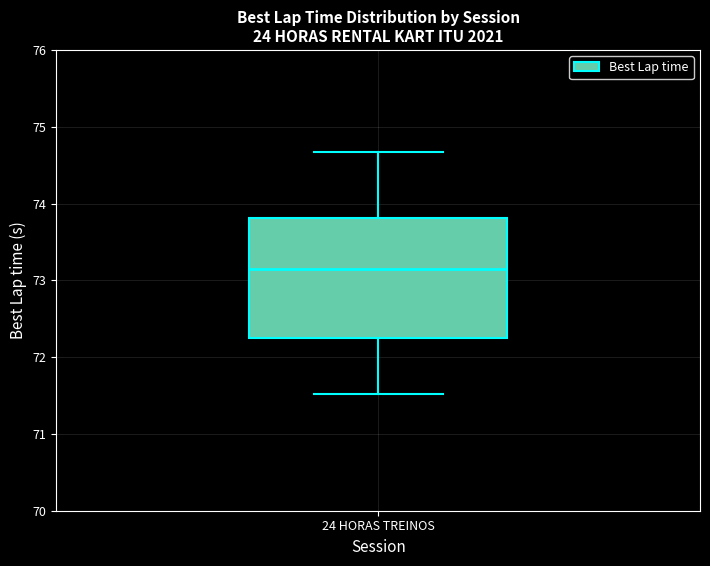

Read this box plot against the y-axis: the position of the median line, the range covered by the box, and the ends of both whiskers. The values are not printed on the chart, so give them approximately, as read against the axis.

median 73.2, box 72.3 to 73.8, whiskers 71.5 to 74.7